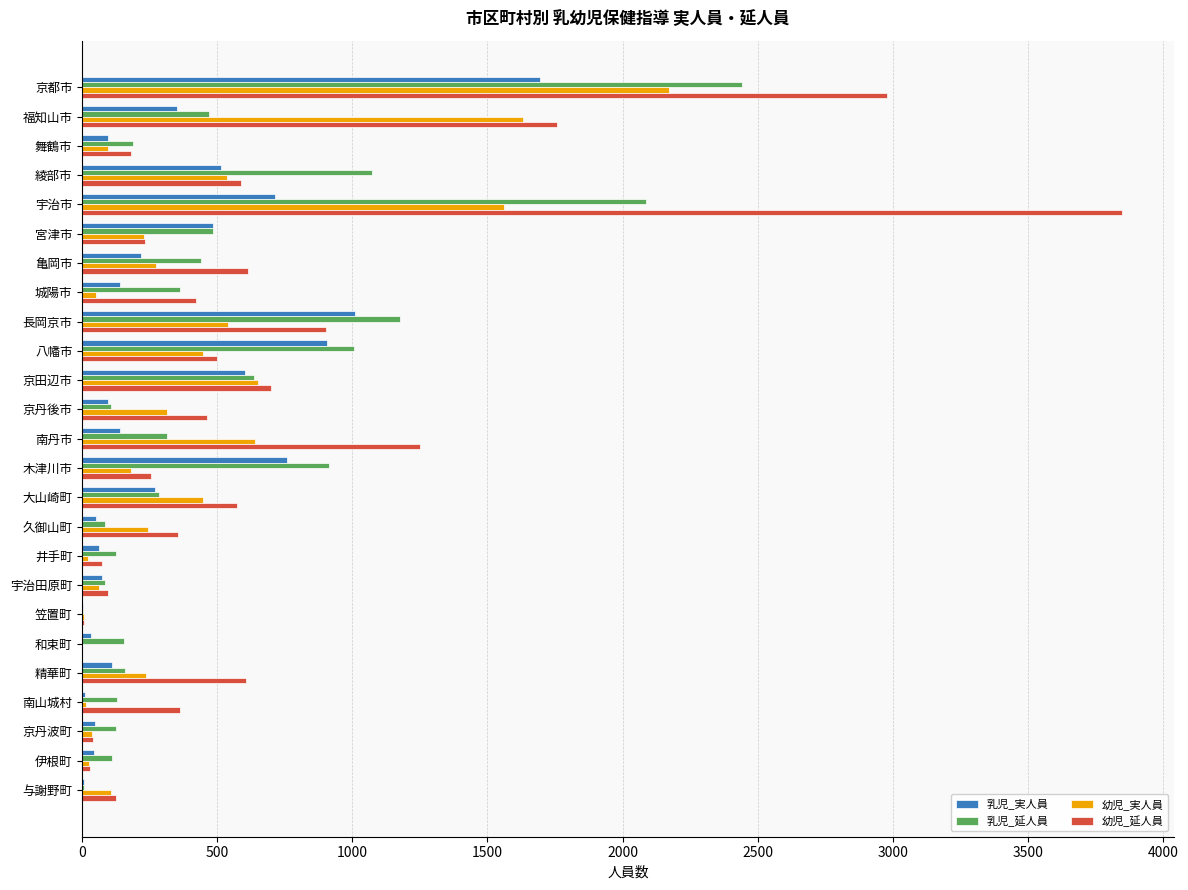

What is the total value across all series at 木津川市?

2107